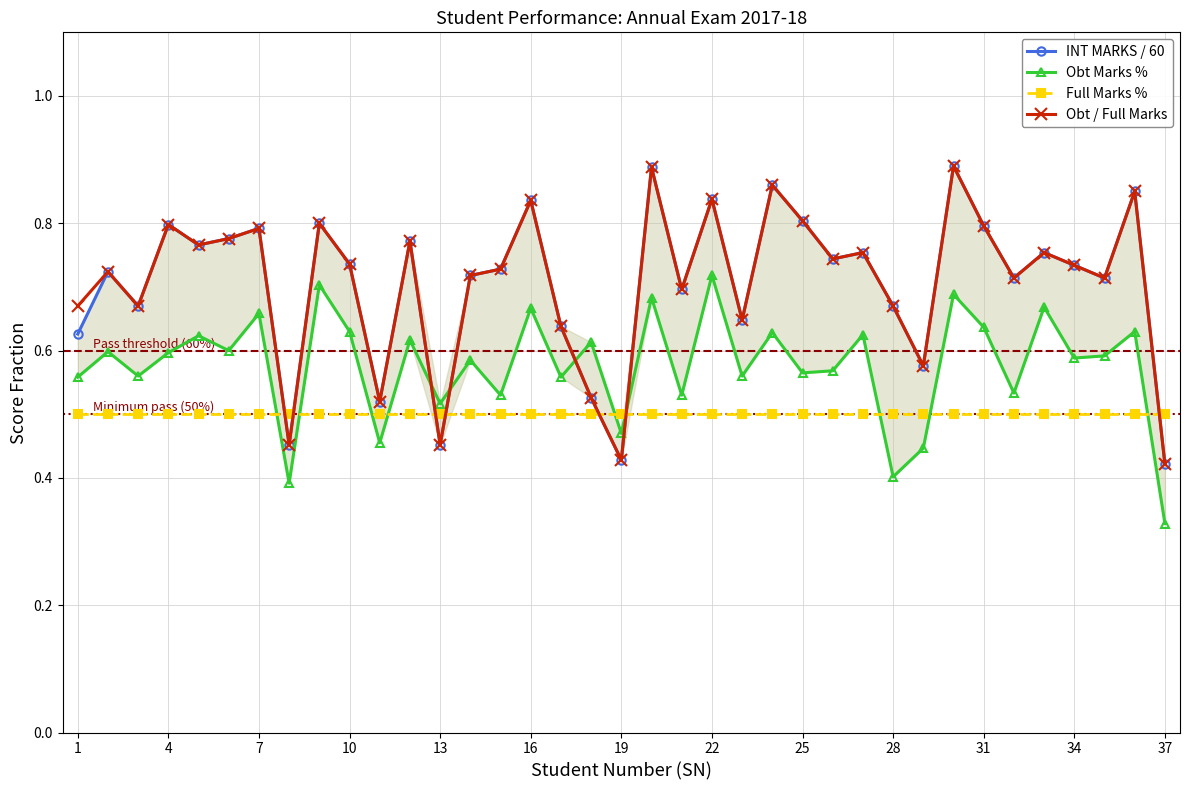

What is the value of the Obt Marks % point at the 30th from the left?

0.7